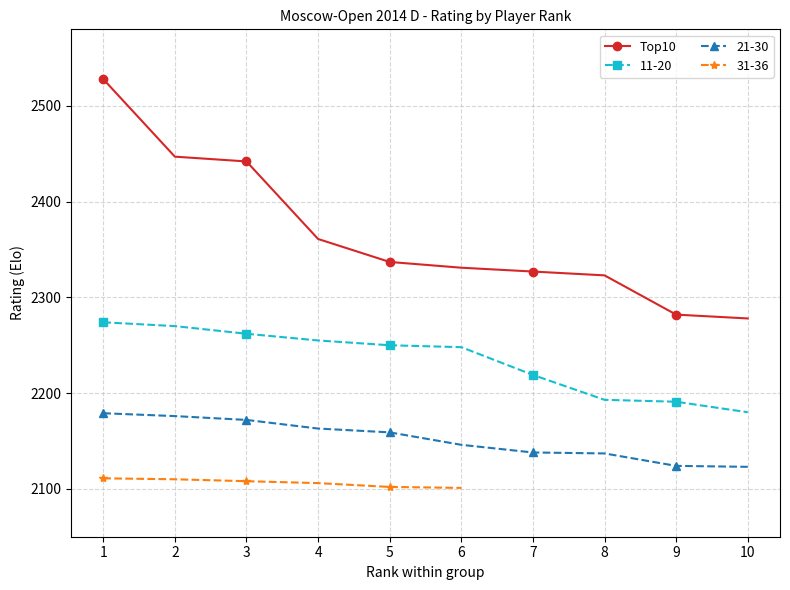

Is it true that the value at 4 is 2361?

True